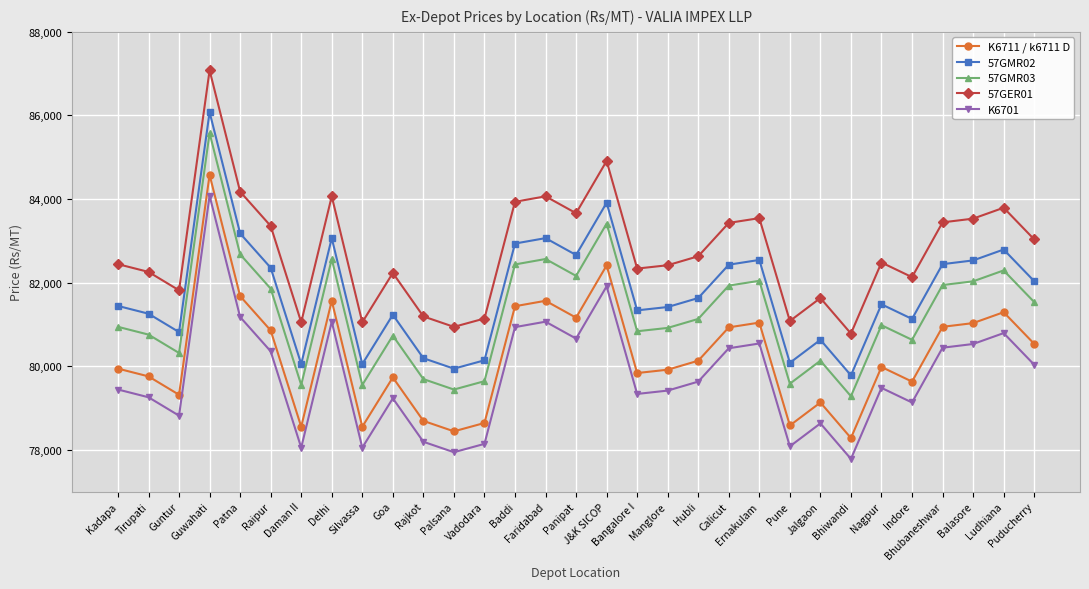

Is it true that 57GER01 equals 83441 at Bhubaneshwar?

True